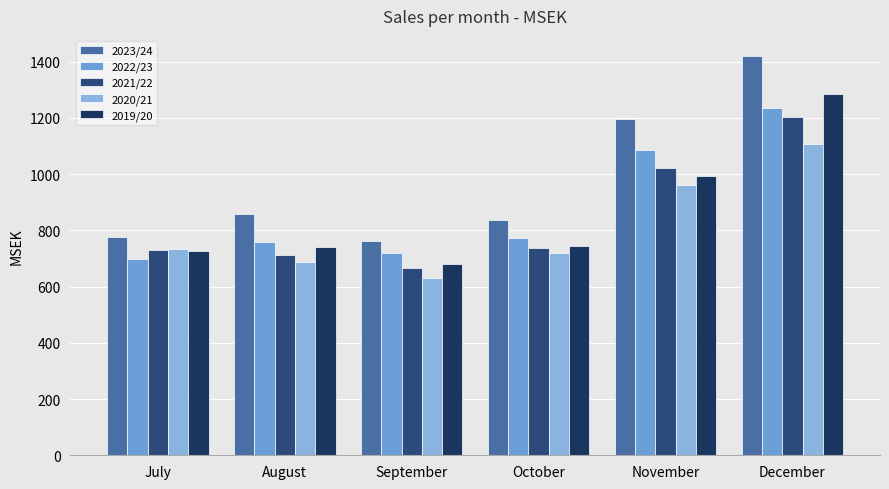

Reading right to left, list all the values displayed in this chart.

2023/24: December=1421	November=1196	October=838	September=762	August=860	July=775
2022/23: December=1234	November=1085	October=772	September=721	August=758	July=699
2021/22: December=1204	November=1021	October=738	September=667	August=711	July=732
2020/21: December=1108	November=960	October=718	September=629	August=689	July=733
2019/20: December=1285	November=995	October=744	September=681	August=740	July=728